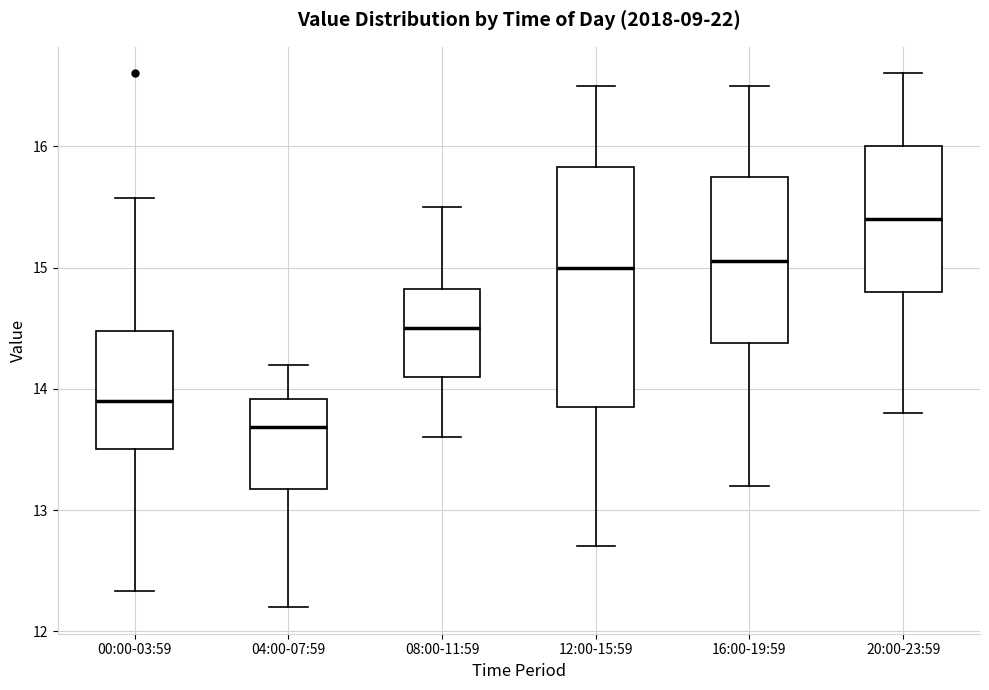

Reading left to right, transcribe this box plot: for each box, give where its median line is, the range the box spans, and where its two whiskers end, as read against the y-axis. The values are not printed on the chart, so give them approximately, as read against the axis.

00:00-03:59: median 13.9, box 13.5 to 14.5, whiskers 12.3 to 15.6
04:00-07:59: median 13.7, box 13.2 to 13.9, whiskers 12.2 to 14.2
08:00-11:59: median 14.5, box 14.1 to 14.8, whiskers 13.6 to 15.5
12:00-15:59: median 15.0, box 13.9 to 15.8, whiskers 12.7 to 16.5
16:00-19:59: median 15.1, box 14.4 to 15.8, whiskers 13.2 to 16.5
20:00-23:59: median 15.4, box 14.8 to 16.0, whiskers 13.8 to 16.6